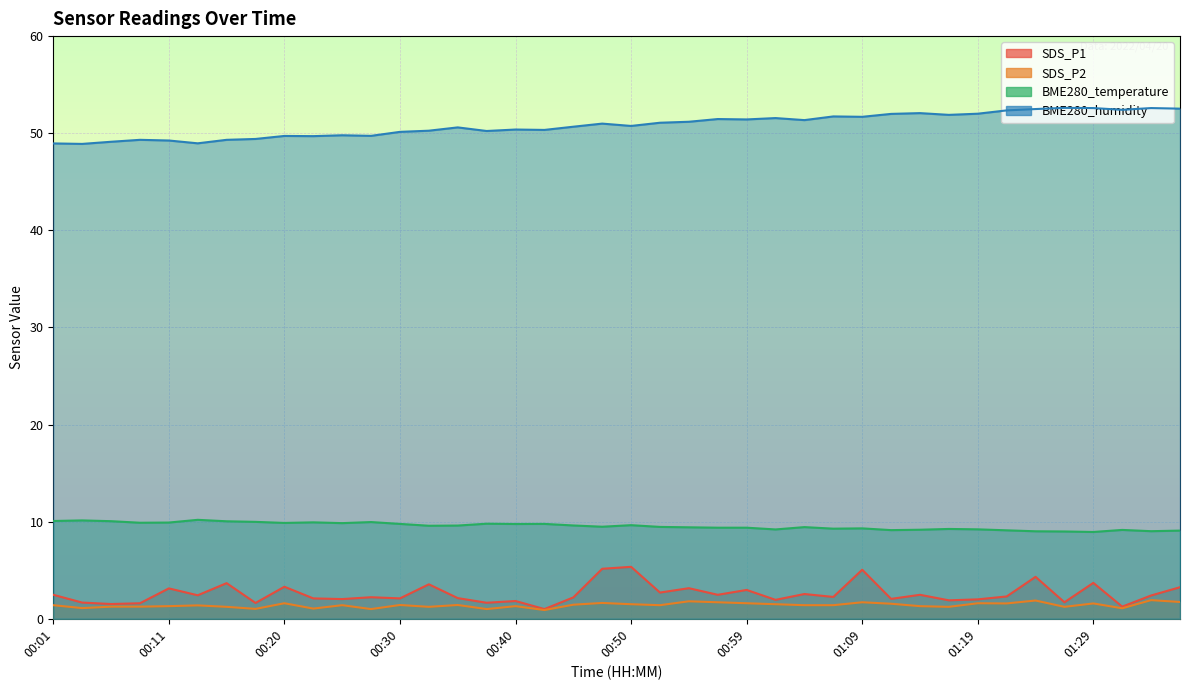

Count the number of categories in the chart.

40